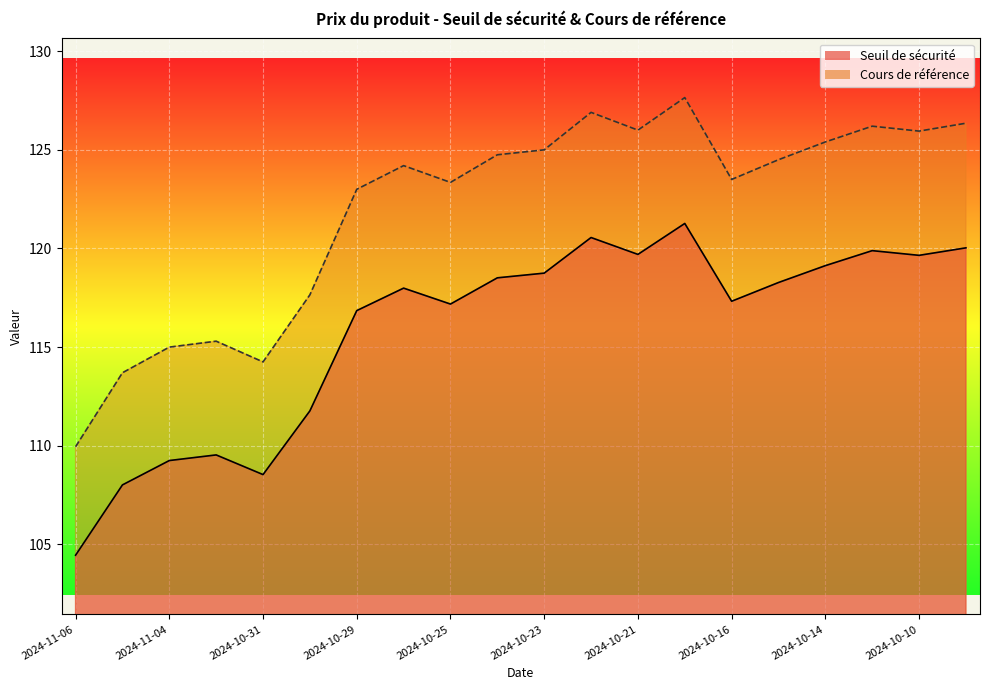

What position from the left is 2024-10-10?

19